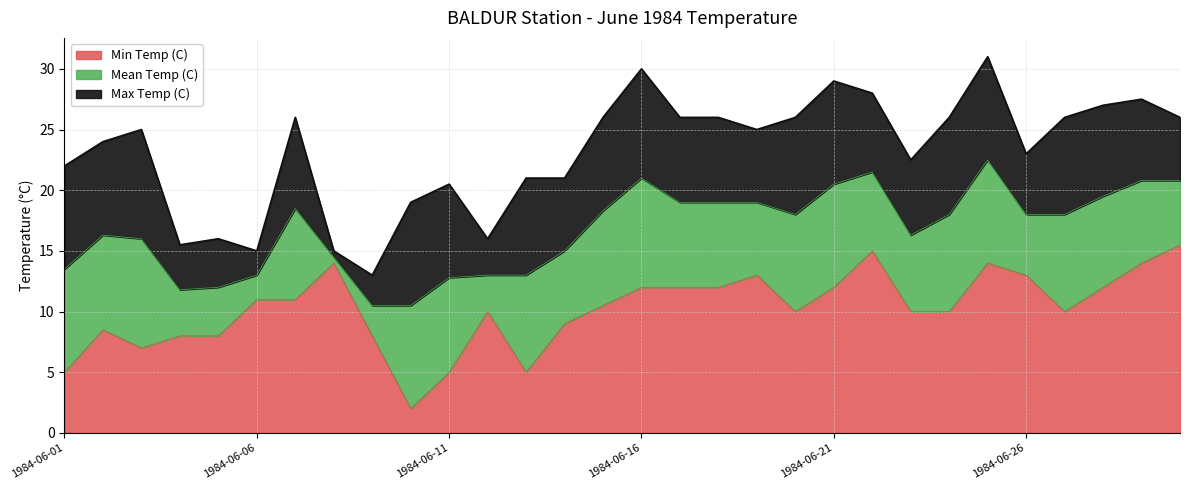

Which series has the widest spread of values?

Max Temp (C)